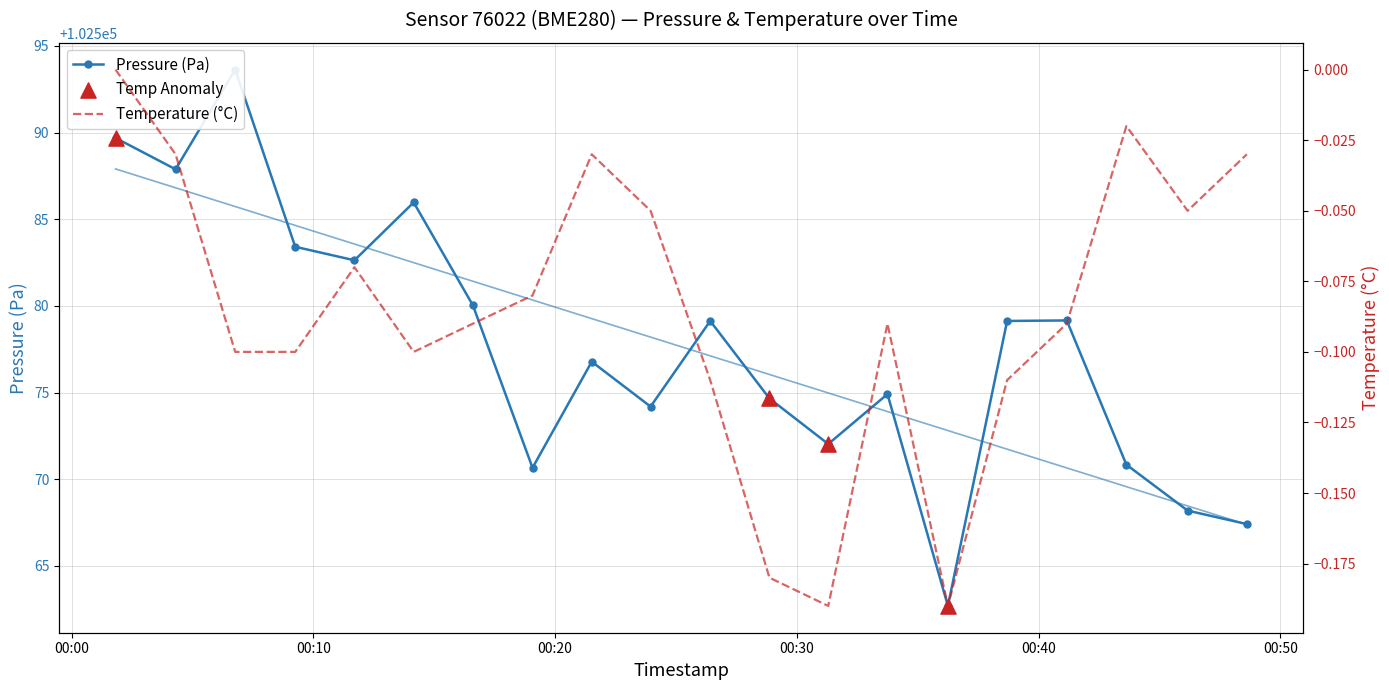

What is the total value across all series at 2023-03-02T00:33:45?

102574.8